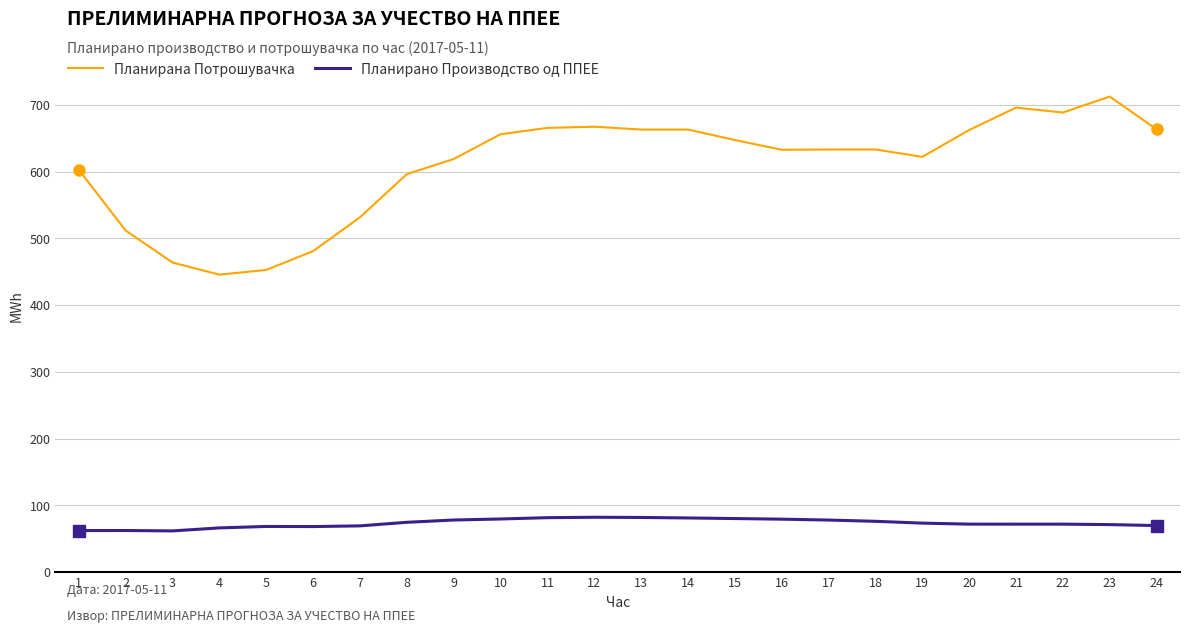

True or false: Планирано Производство од ППЕЕ has more than 1 points higher than both neighbors.

True